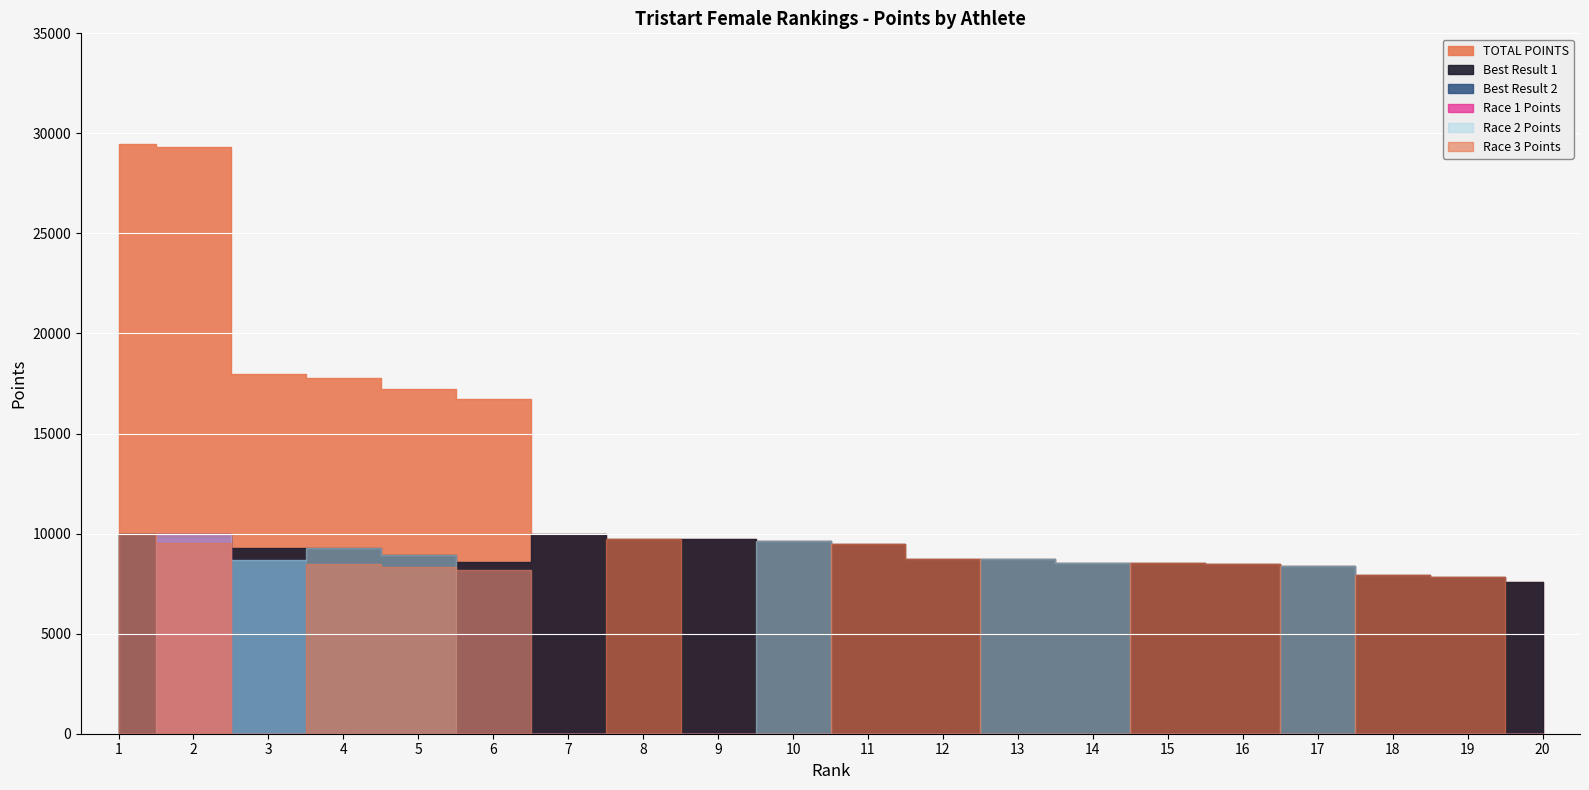

At which category is the sum across all series the highest?

2